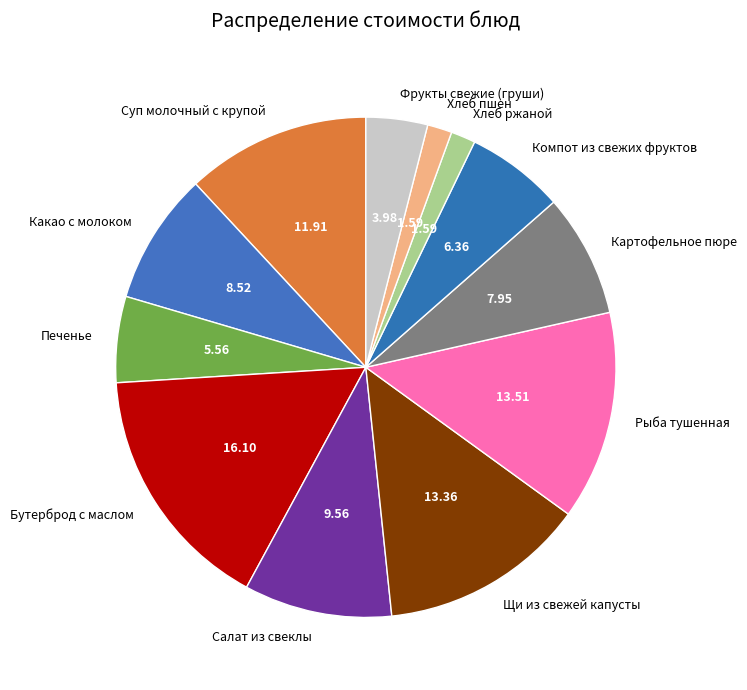

Is Картофельное пюре the majority of the pie?

No